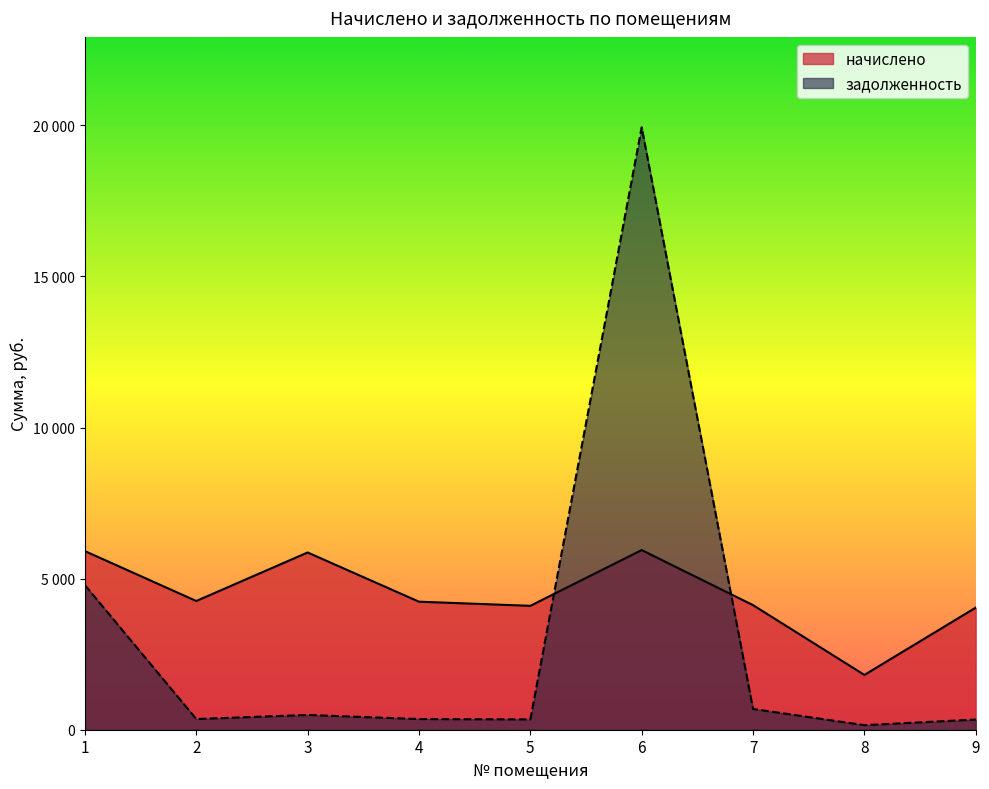

At which category is the sum across all series the highest?

6